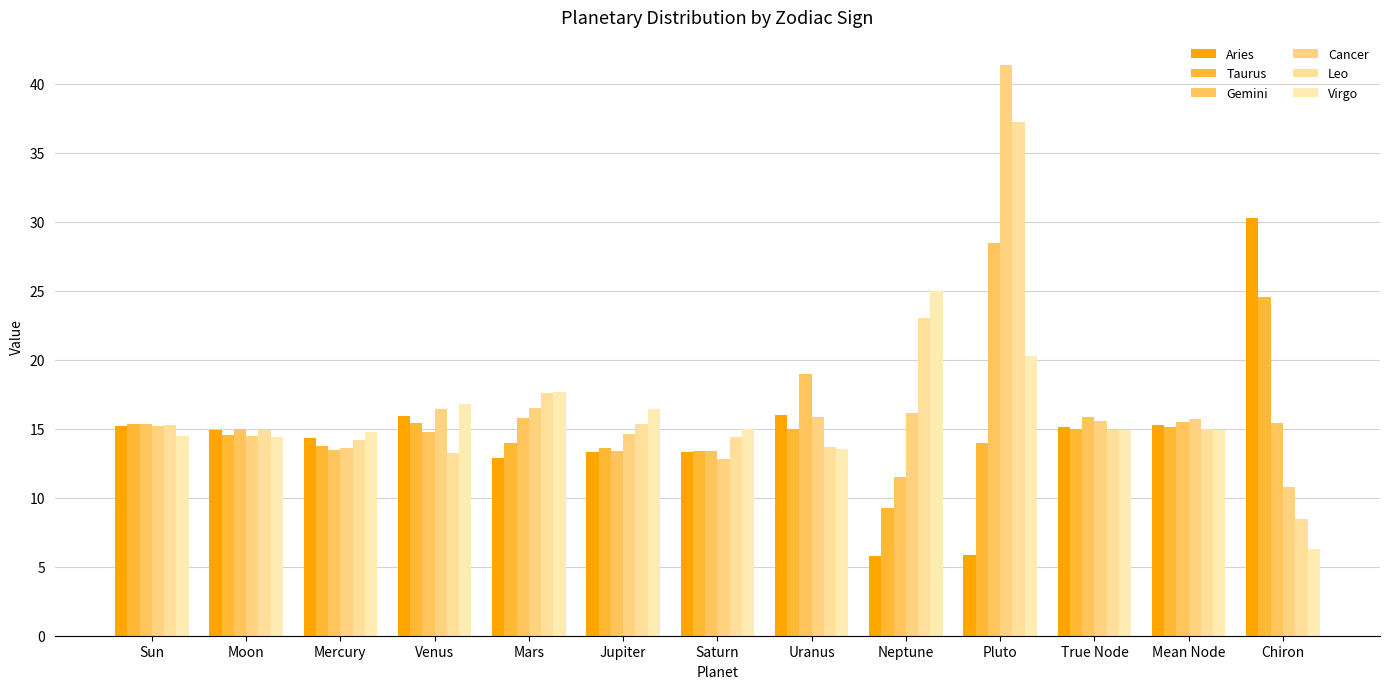

Between Jupiter and Neptune, which series saw the biggest shift?

Virgo